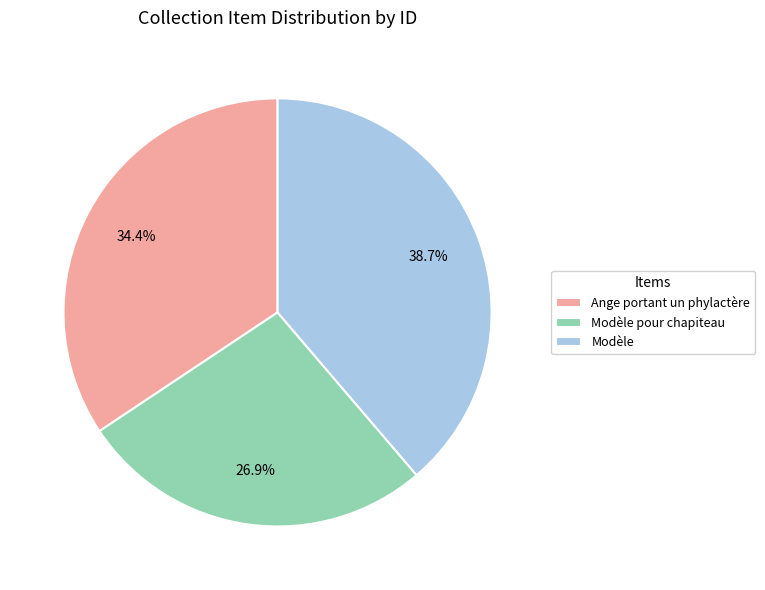

True or false: Ange portant un phylactère accounts for 24% of the total.

False